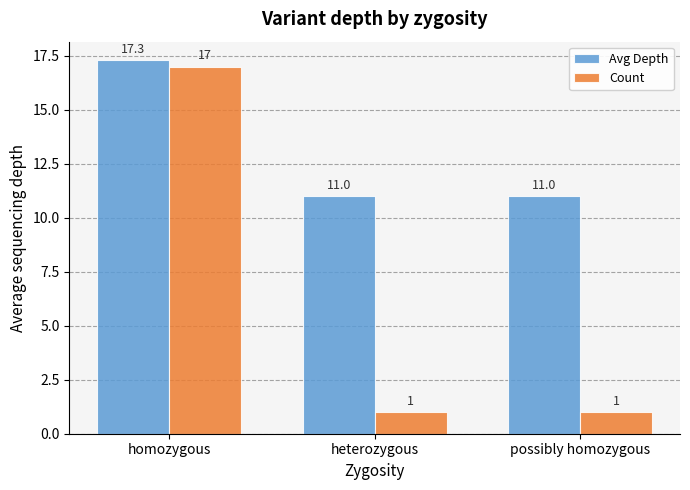

How many groups of bars are there?

3